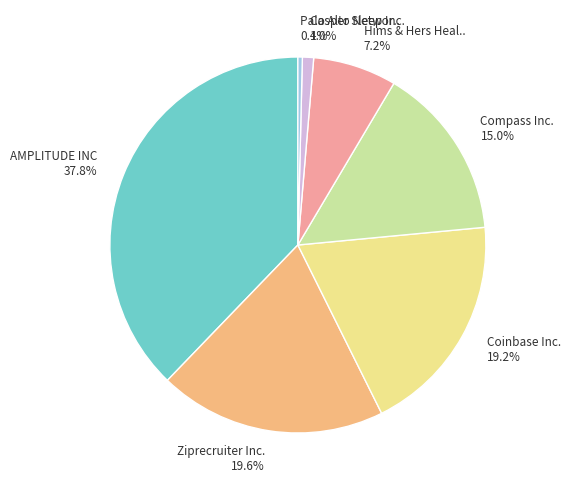

Approximately how many times larger is the value at Ziprecruiter Inc. 19.6% compared to Coinbase Inc. 19.2%?

1.0